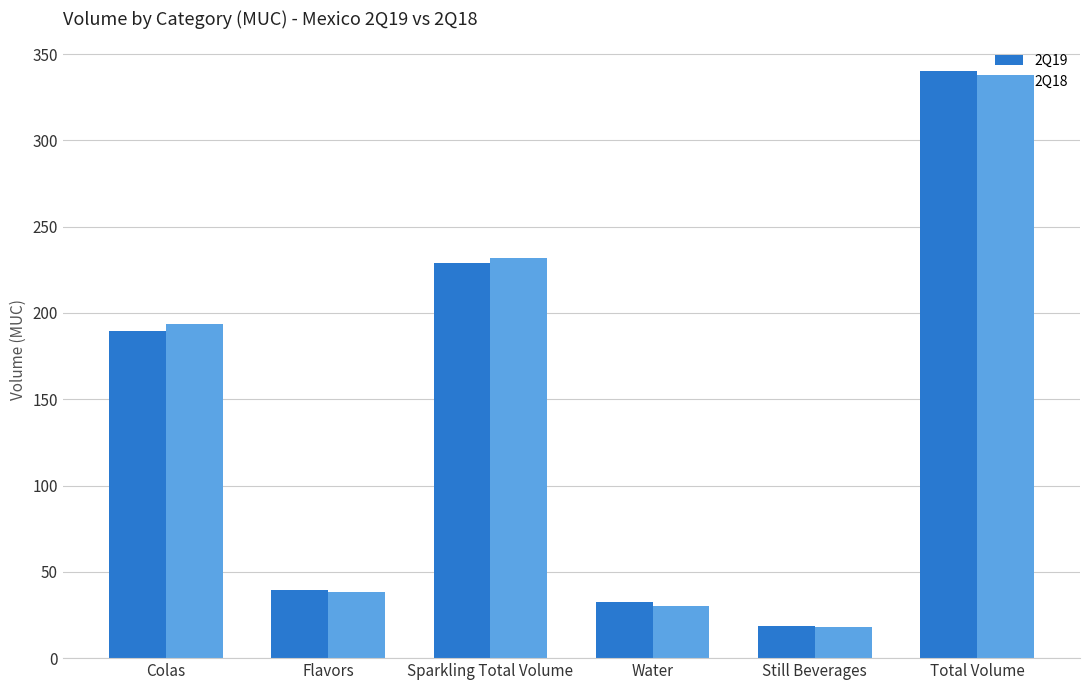

What is the difference between the maximum and second lowest values in the 2Q18 series?

307.4